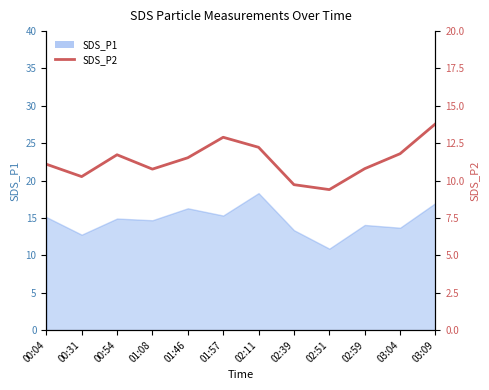

What is the smallest value displayed?

9.4